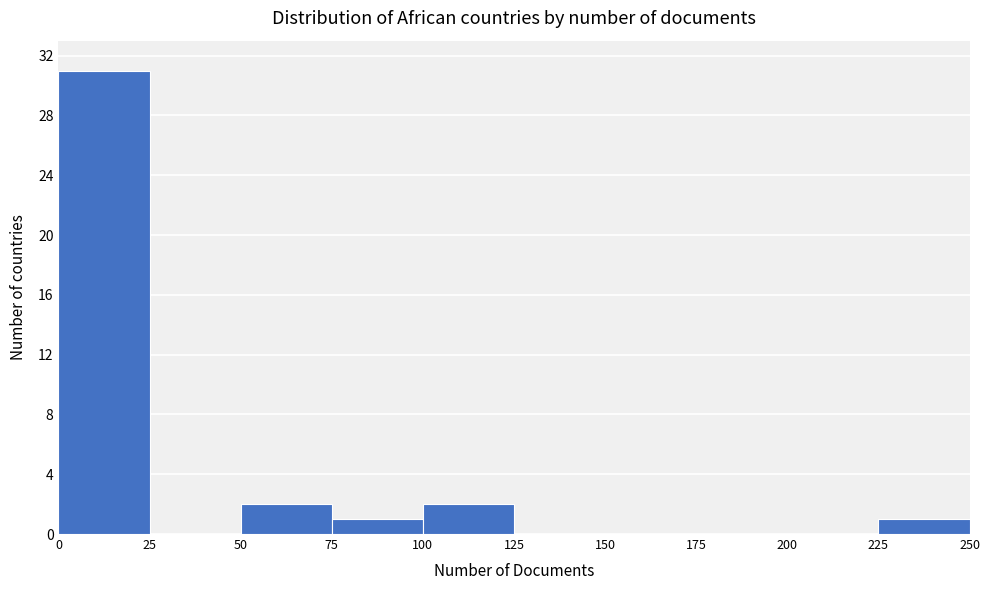

Over which range of the x-axis is the bar tallest?

0 to 25